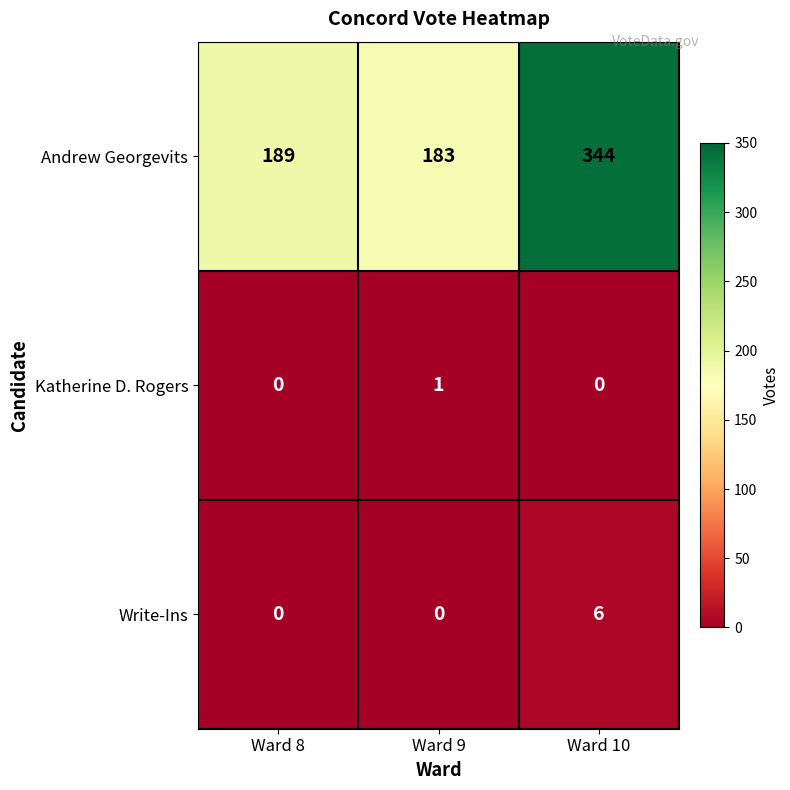

Where is Andrew Georgevits nearest to the value 263?

Ward 8